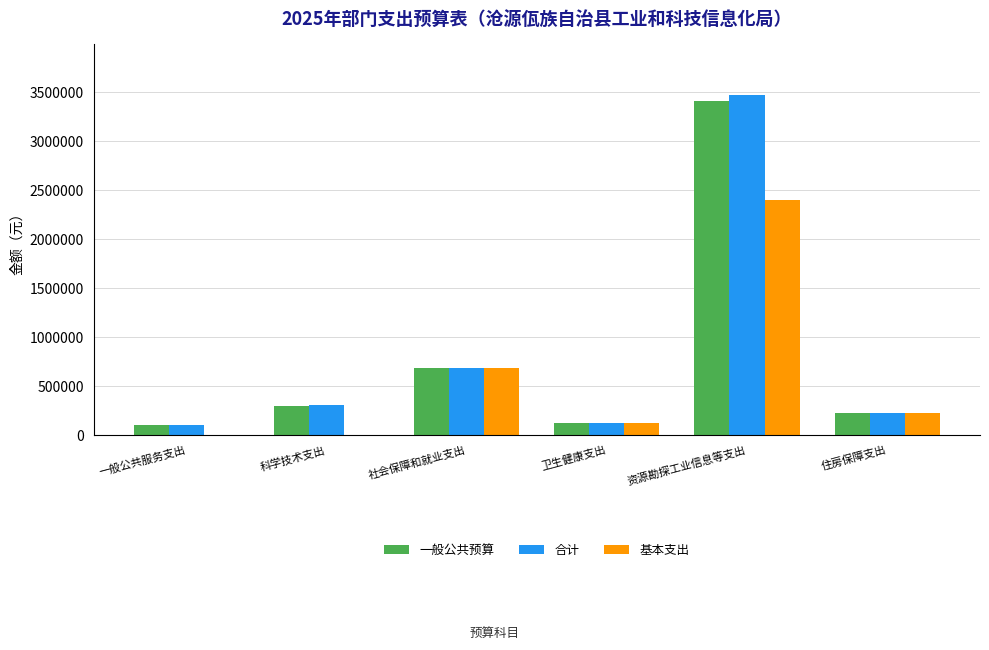

What is the spread (max minus min) of values at 科学技术支出?

306065.0